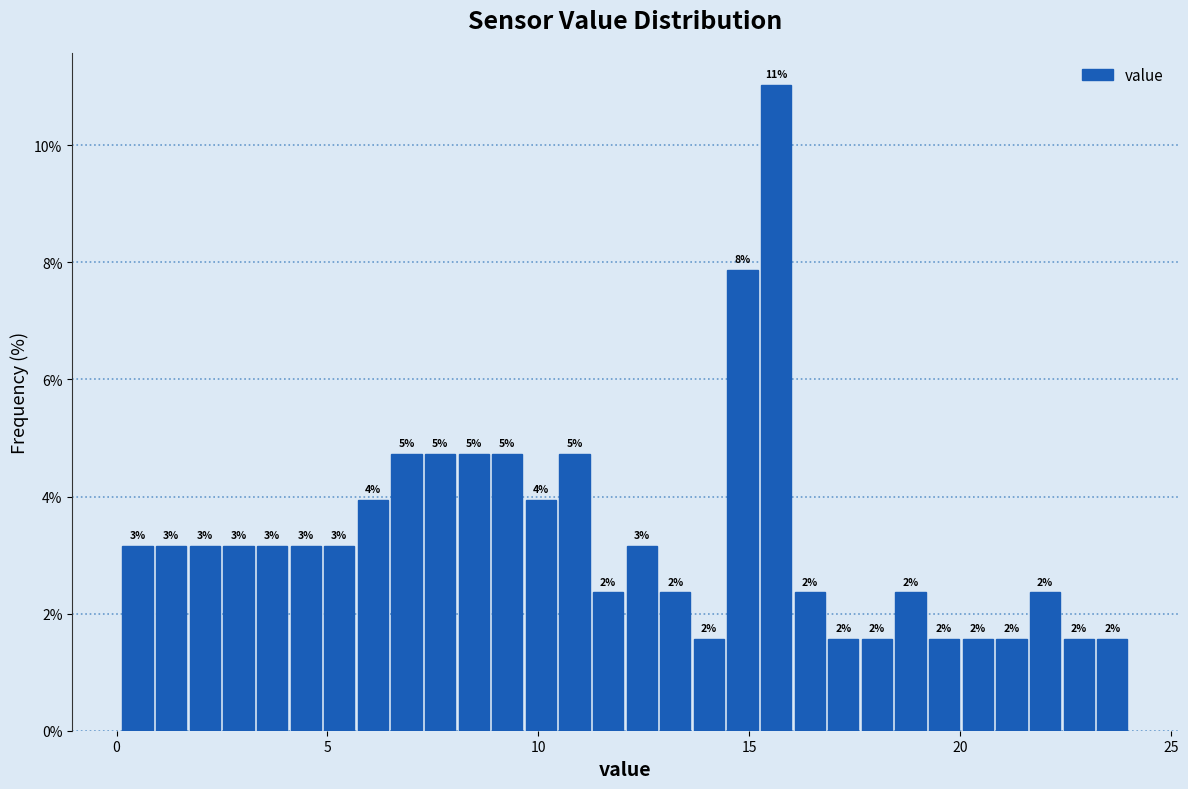

Around what value on the x-axis is the tallest bar? Give the approximate position of its centre, as read against the axis.

15.5